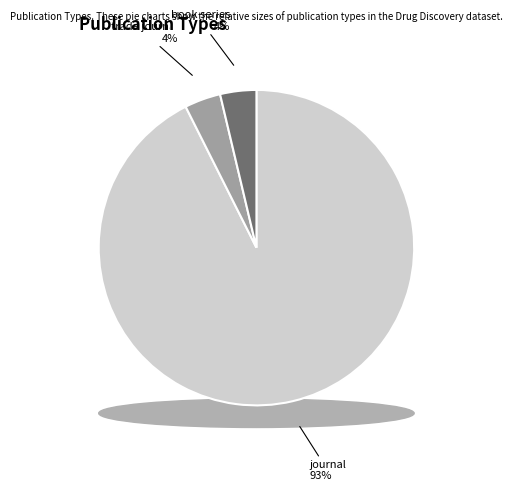

Does any single category account for the majority?

Yes